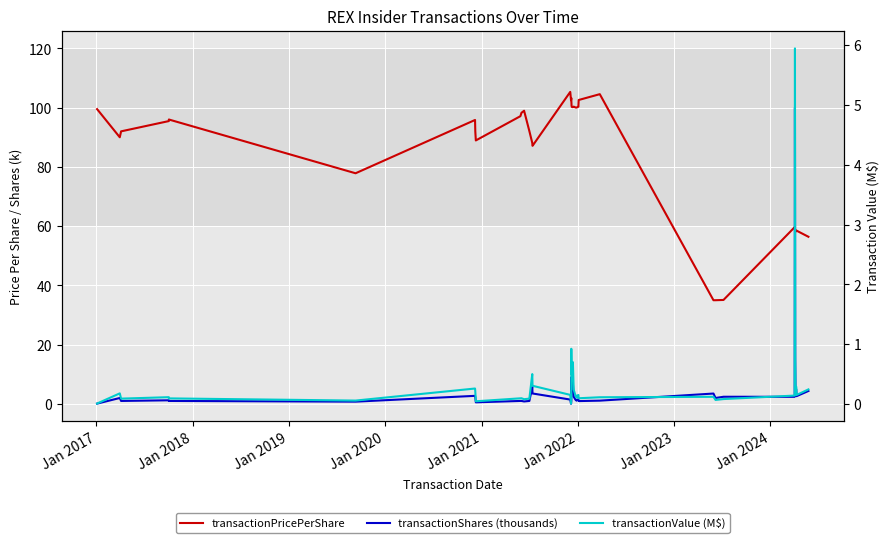

How many data points does each series have?

40